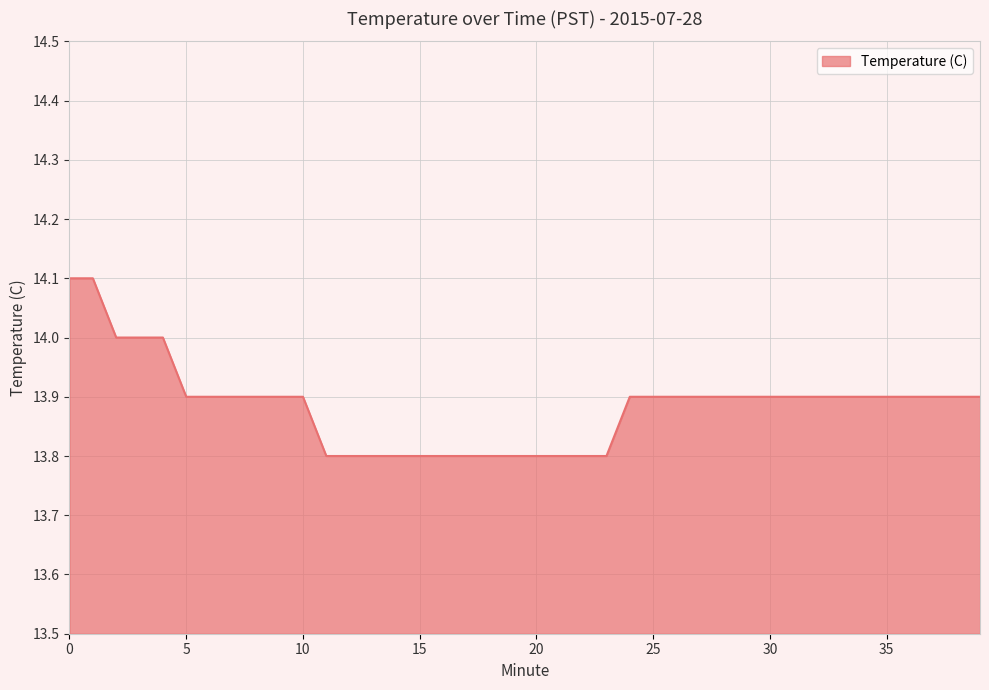

What is the minimum value shown in the chart?

13.8